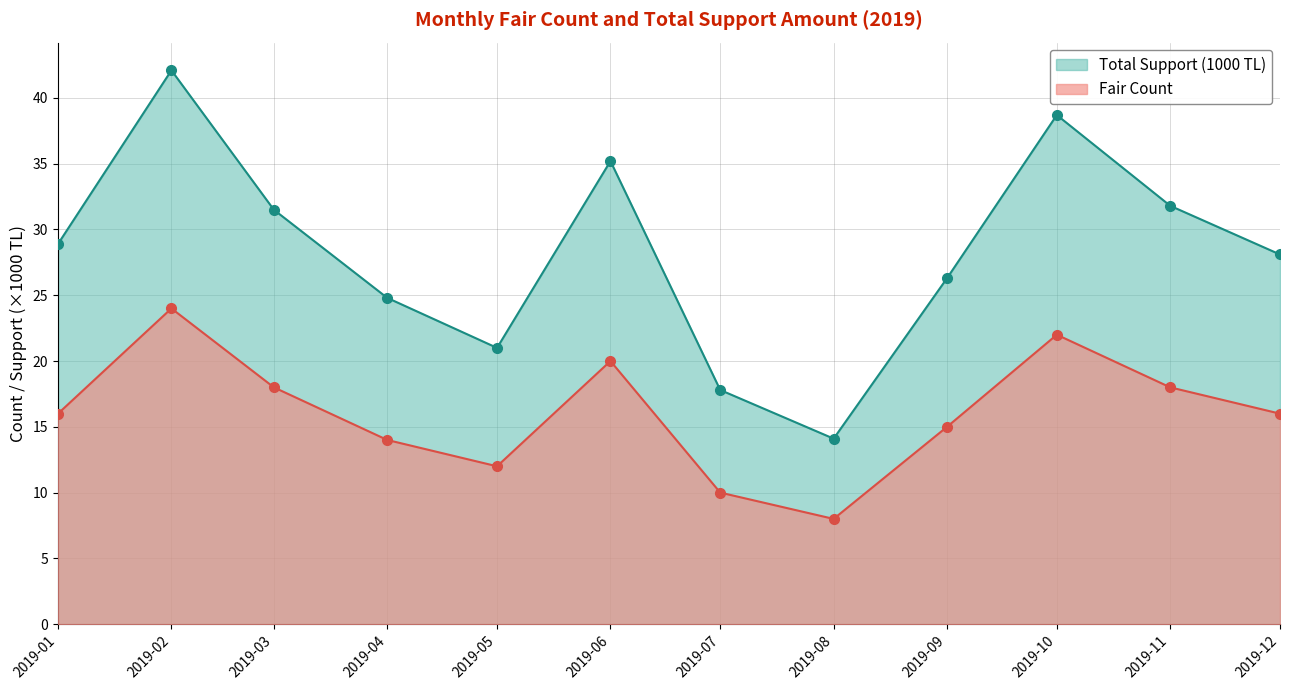

How many distinct data groups are displayed?

2